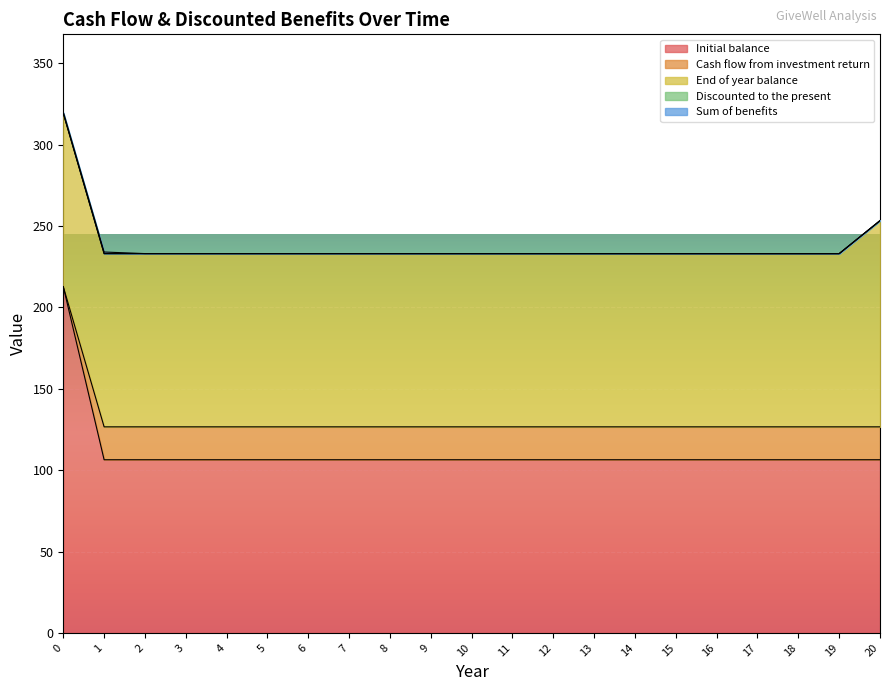

What is the average value of the End of year balance series?

107.3